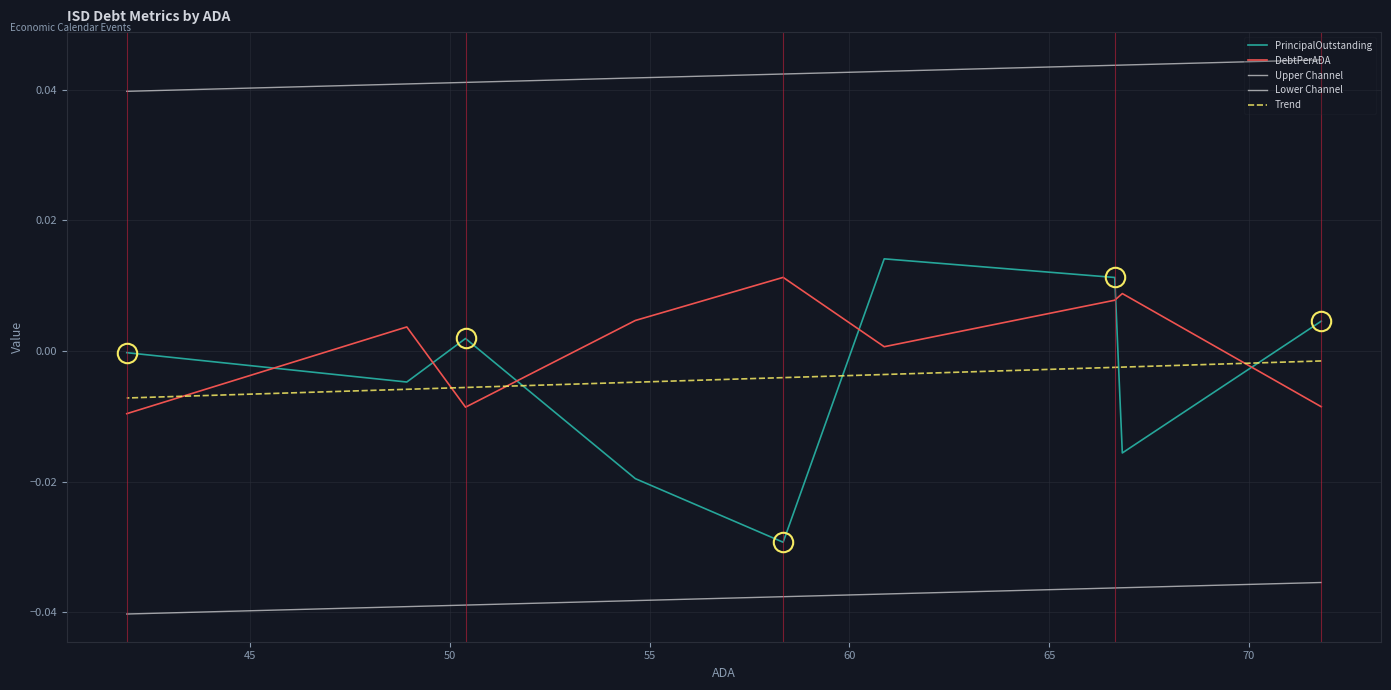

What is the difference between the highest and lowest values at 70?

0.1